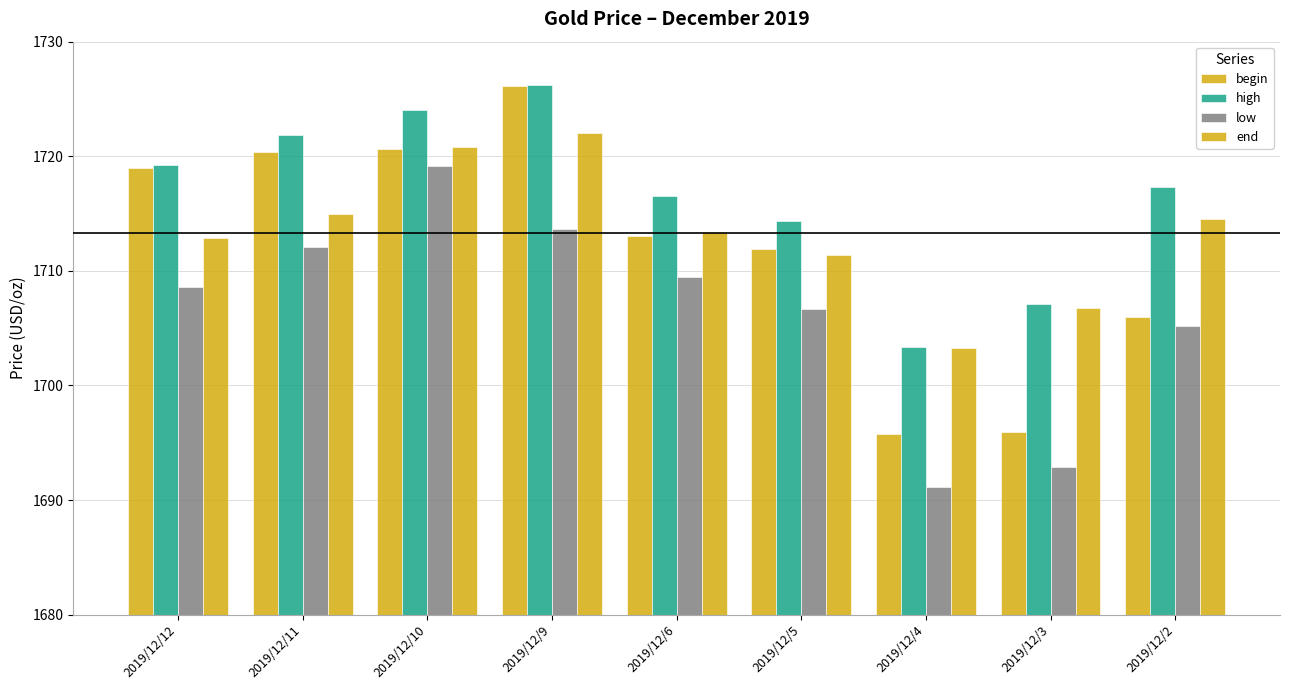

What is the difference between the highest and lowest values at 2019/12/9?

12.5